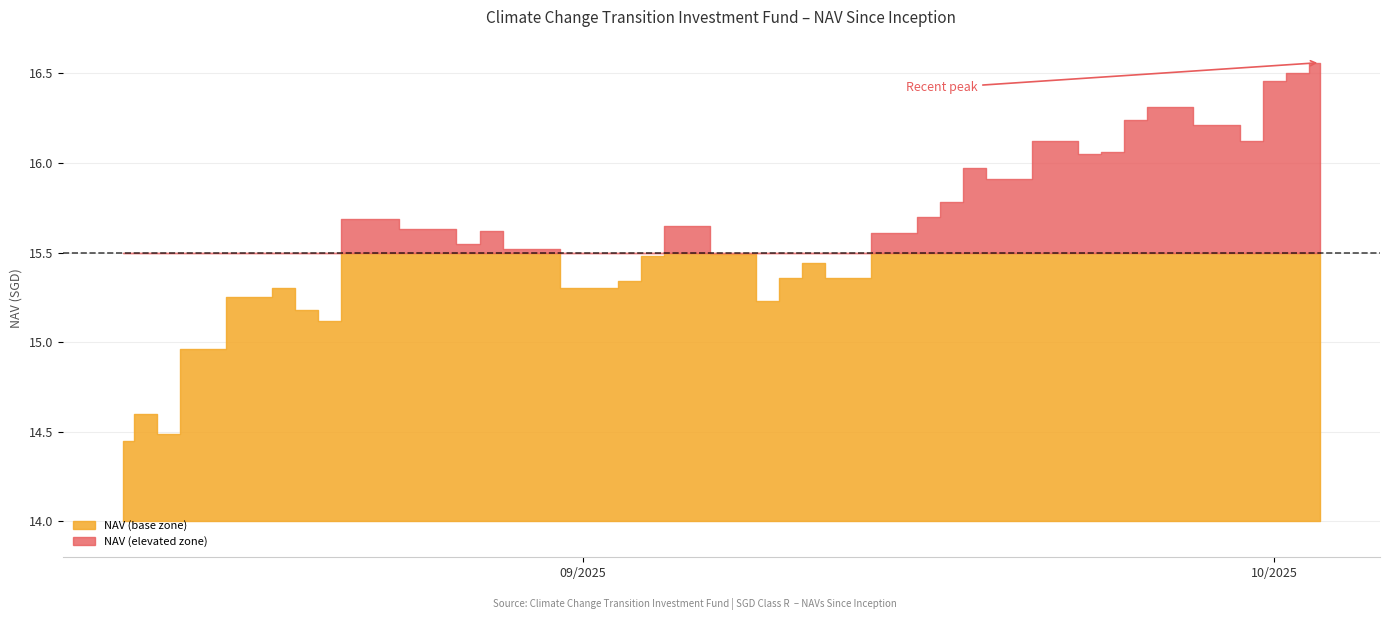

How many lines are shown in the chart?

1